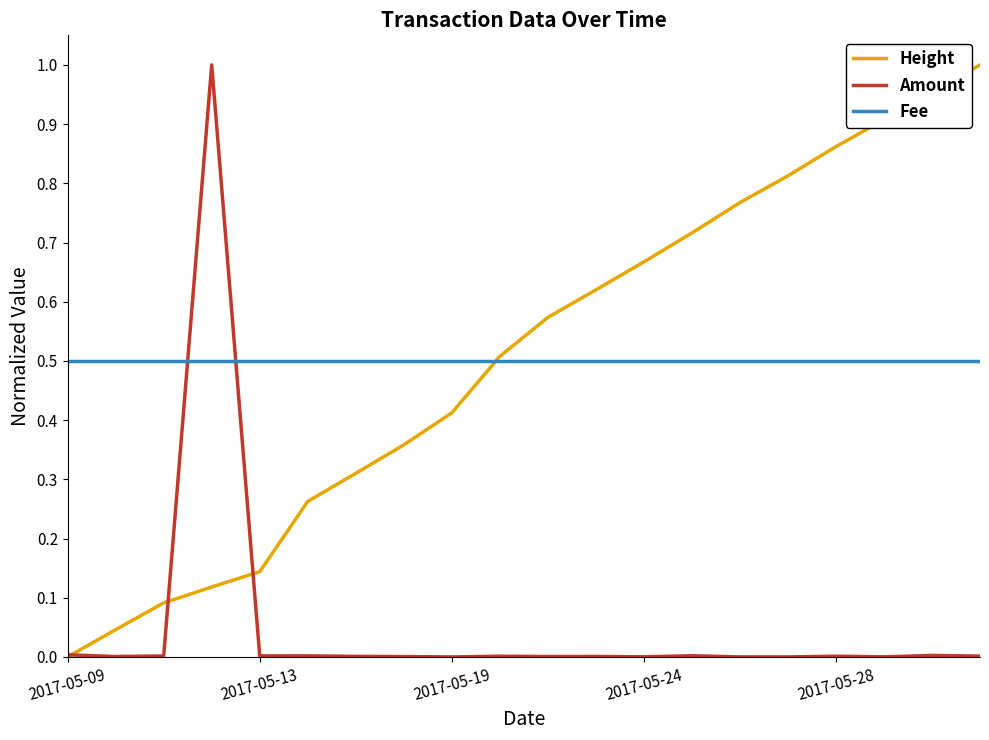

What is the highest value of the Fee series?

0.5